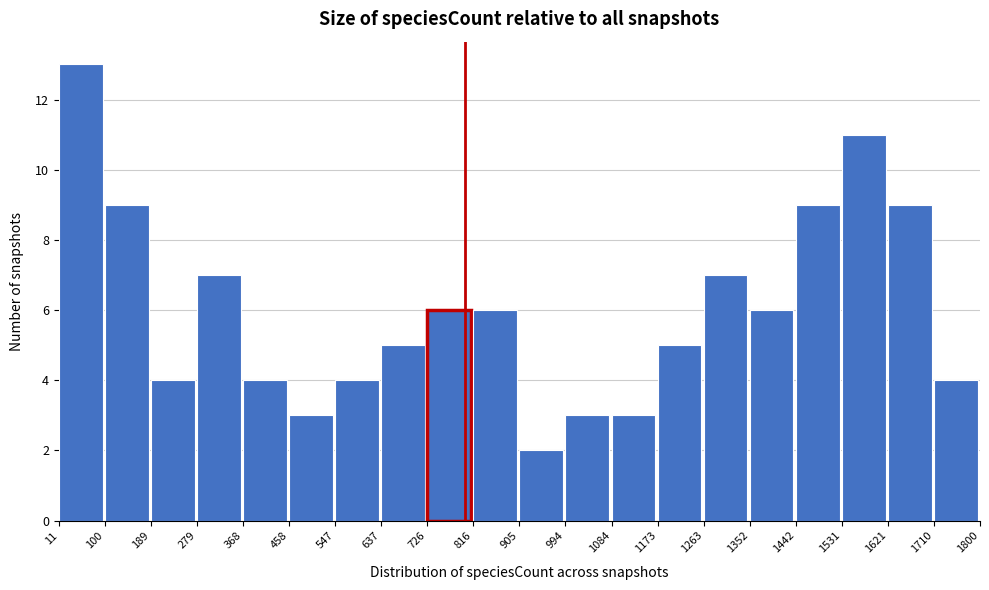

Reading left to right, transcribe this chart: for each bar, give the range it covers on the x-axis and its height. The values are not printed on the chart, so give them approximately, as read against the axis.

11 to 100: 13
100 to 189: 9
189 to 279: 4
279 to 368: 7
368 to 458: 4
458 to 547: 3
547 to 637: 4
637 to 726: 5
726 to 816: 6
816 to 905: 6
905 to 994: 2
994 to 1084: 3
1084 to 1173: 3
1173 to 1263: 5
1263 to 1352: 7
1352 to 1442: 6
1442 to 1531: 9
1531 to 1621: 11
1621 to 1710: 9
1710 to 1800: 4